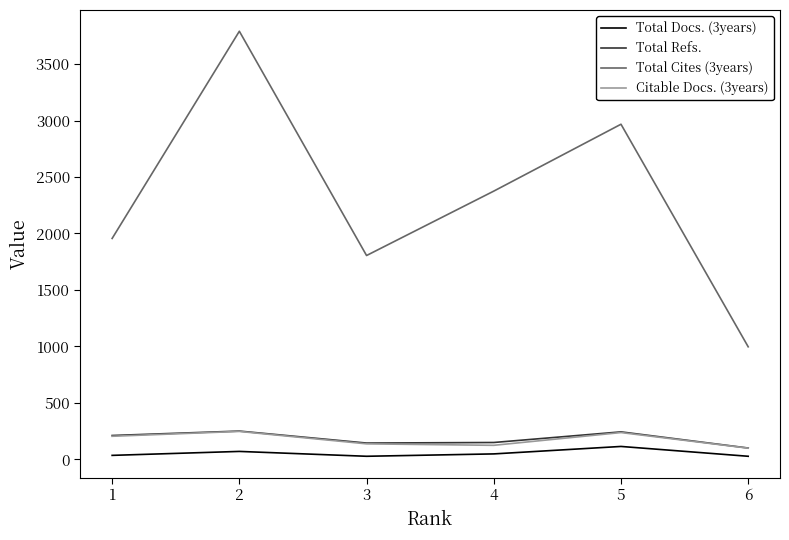

Which series has the largest range (max minus min)?

Total Cites (3years)